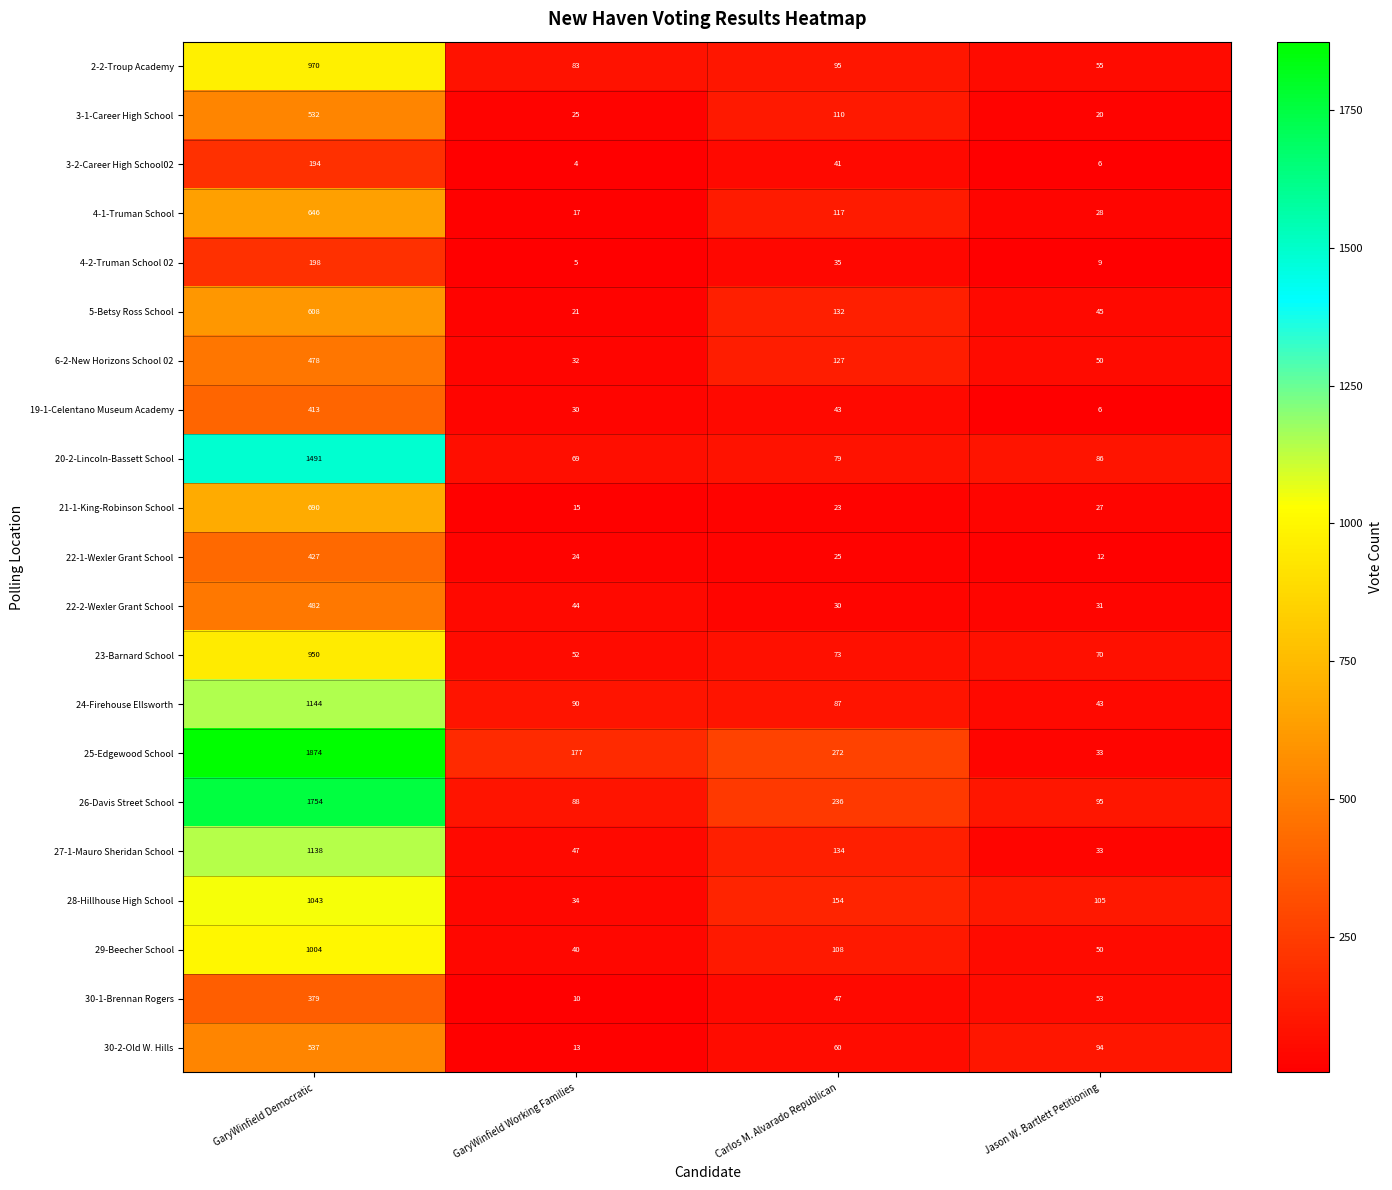

At which label is 24-Firehouse Ellsworth closest to 593?

GaryWinfield Working Families